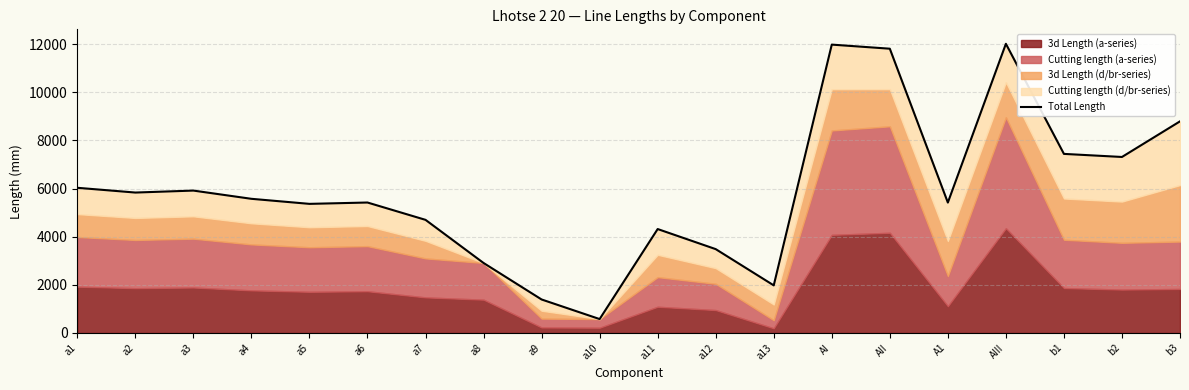

List the labels in order of value, largest first.

AIII, AI, AII, b3, b1, b2, a1, a3, a2, a4, a6, A1, a5, a7, a11, a12, a8, a13, a9, a10